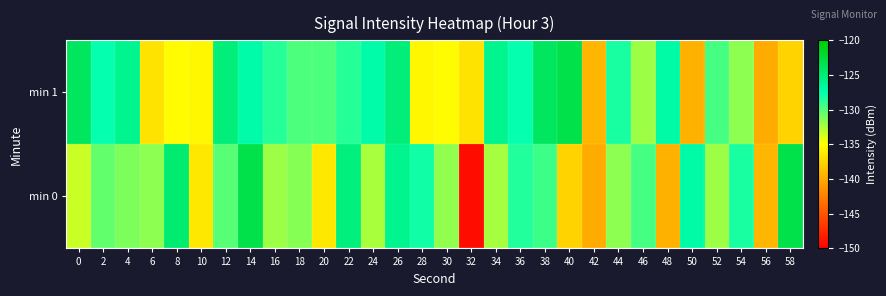

Rank the series at 10 from highest to lowest value.

min 1, min 0